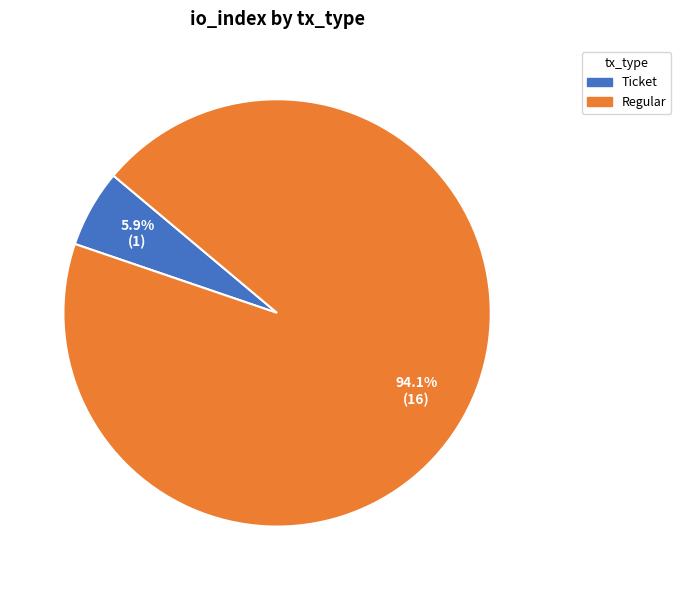

How much of the chart is everything except Ticket?

94.1%